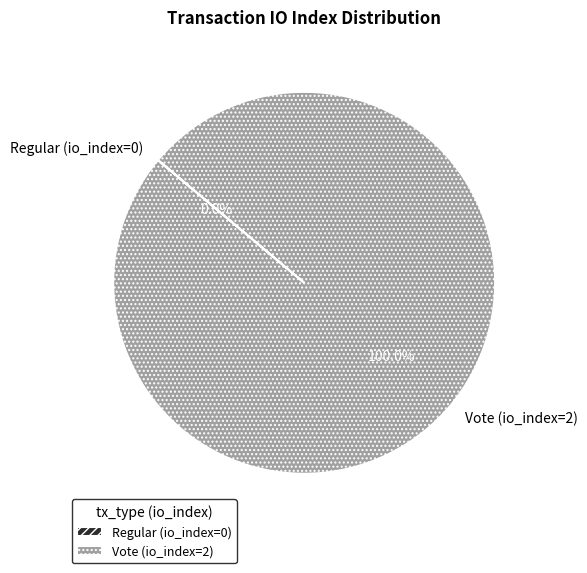

Count the number of slices in the pie.

2